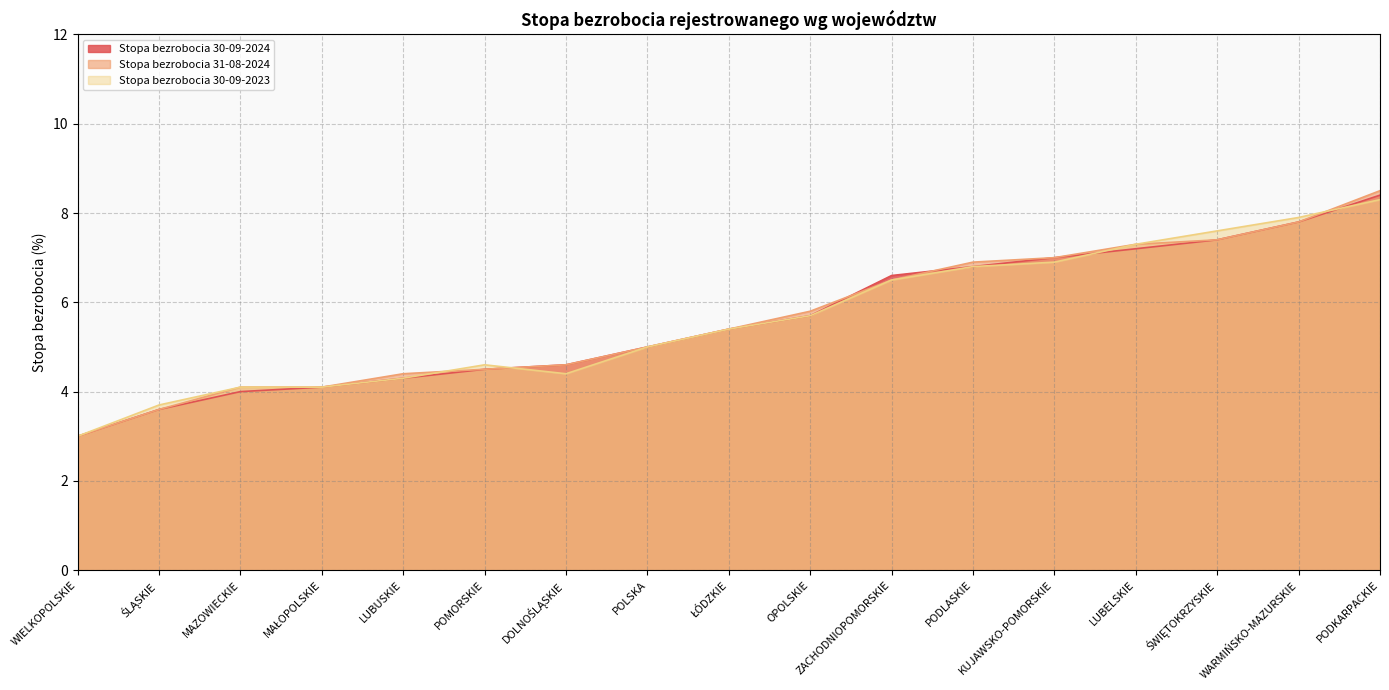

What is the label of the 10th point from the left?

OPOLSKIE